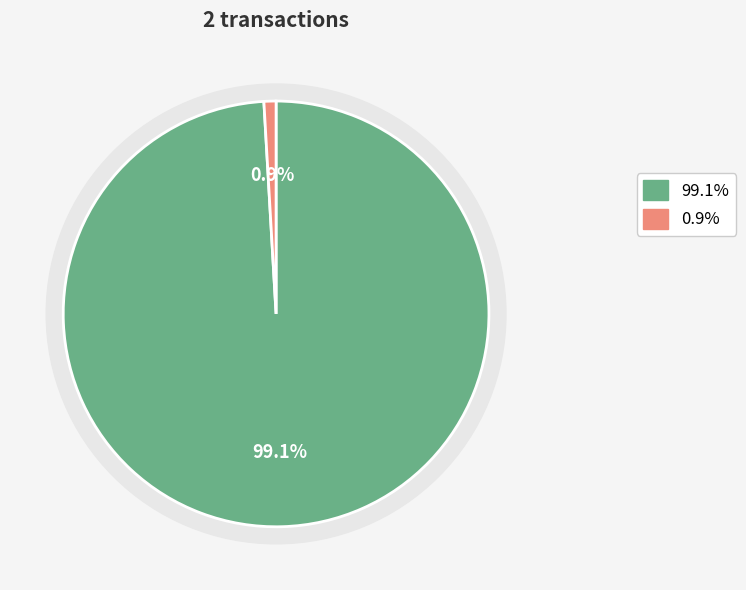

Does io_index_values account for over 50% of the chart?

Yes